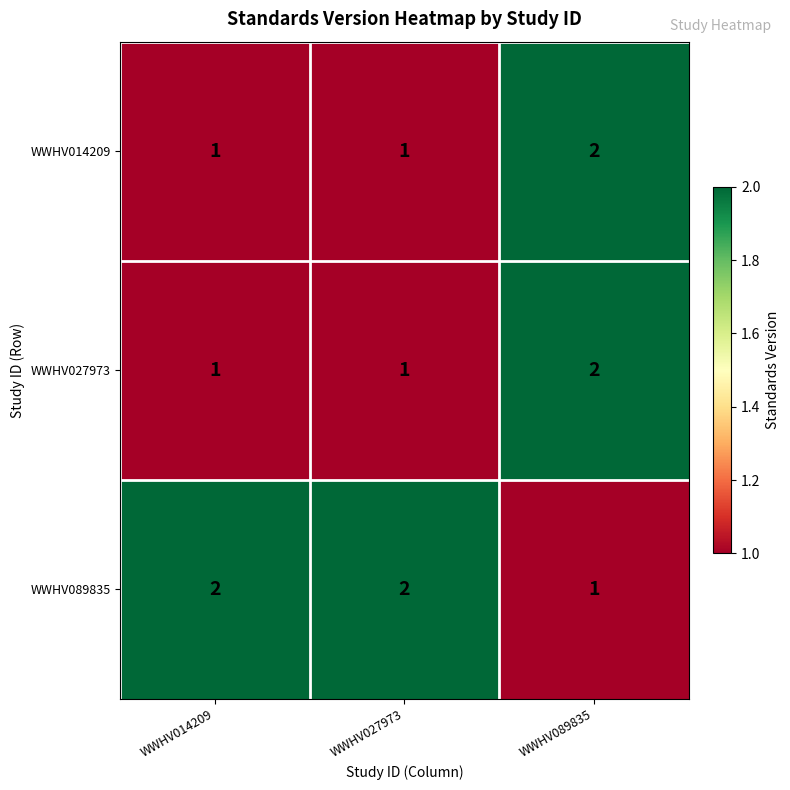

What is the maximum value shown in the chart?

2